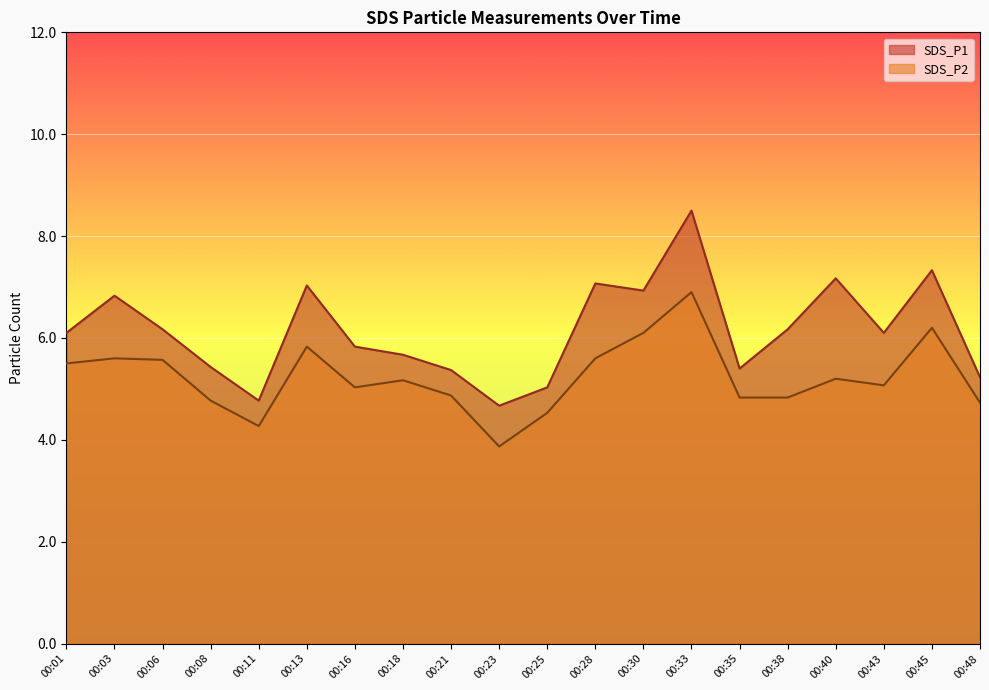

At which category does SDS_P1 reach its first local peak?

00:03